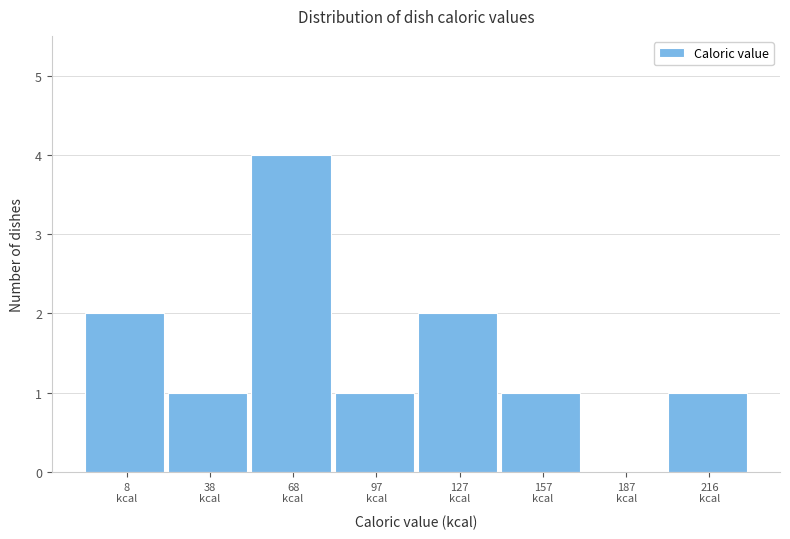

What is the greatest value displayed?

4